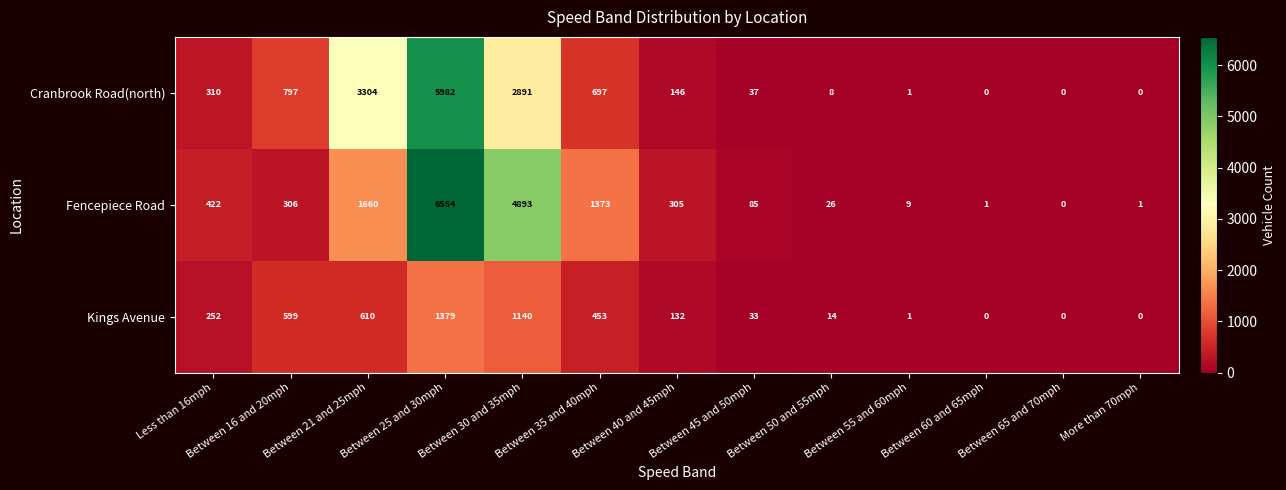

List the labels in order of Fencepiece Road value, smallest first.

Between 65 and 70mph, Between 60 and 65mph, More than 70mph, Between 55 and 60mph, Between 50 and 55mph, Between 45 and 50mph, Between 40 and 45mph, Between 16 and 20mph, Less than 16mph, Between 35 and 40mph, Between 21 and 25mph, Between 30 and 35mph, Between 25 and 30mph